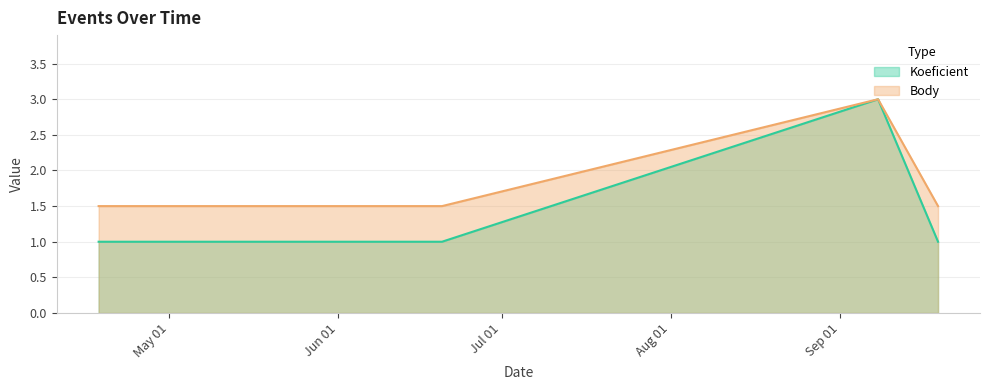

How many interior local peaks does the Body series have?

1